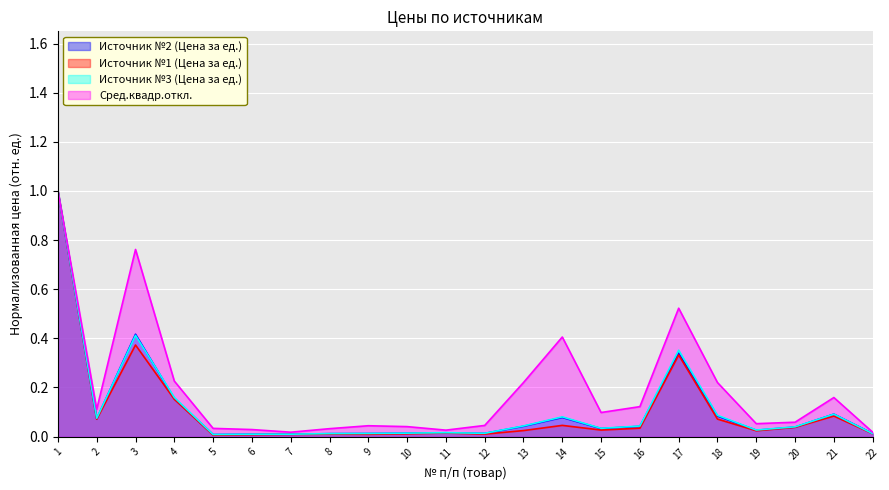

What is the difference between the second highest and second lowest values in the Источник №3 (Цена за ед.) series?

0.4